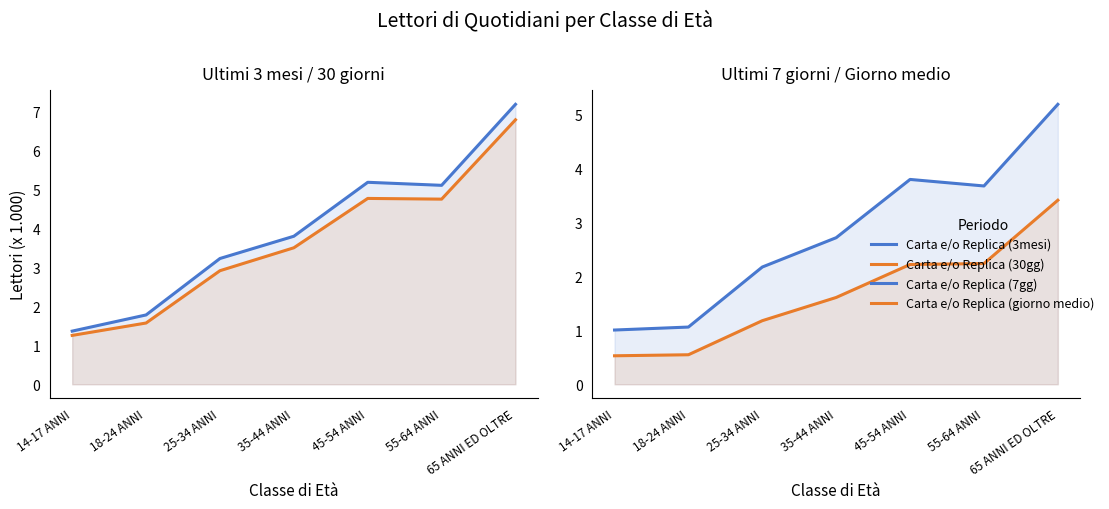

What is the difference between the highest and lowest values at 55-64 ANNI?

2.9